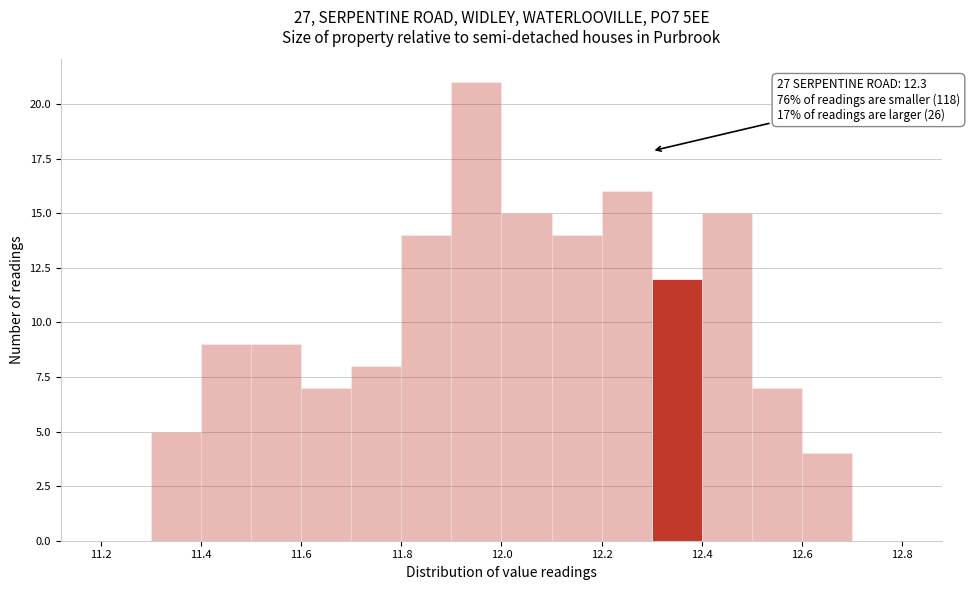

Over which range of the x-axis is the bar tallest?

11.9 to 12.0